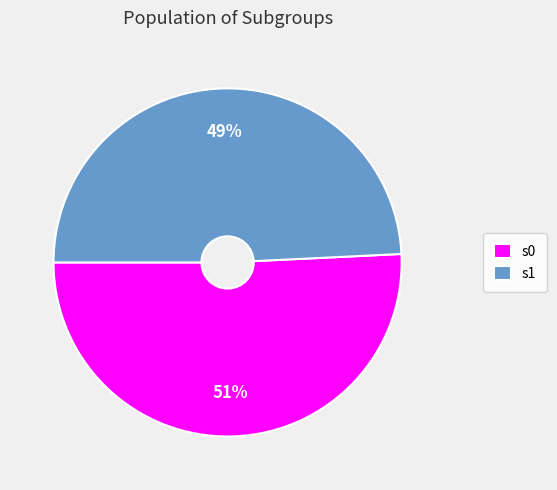

What is the smallest slice in the pie chart?

s1